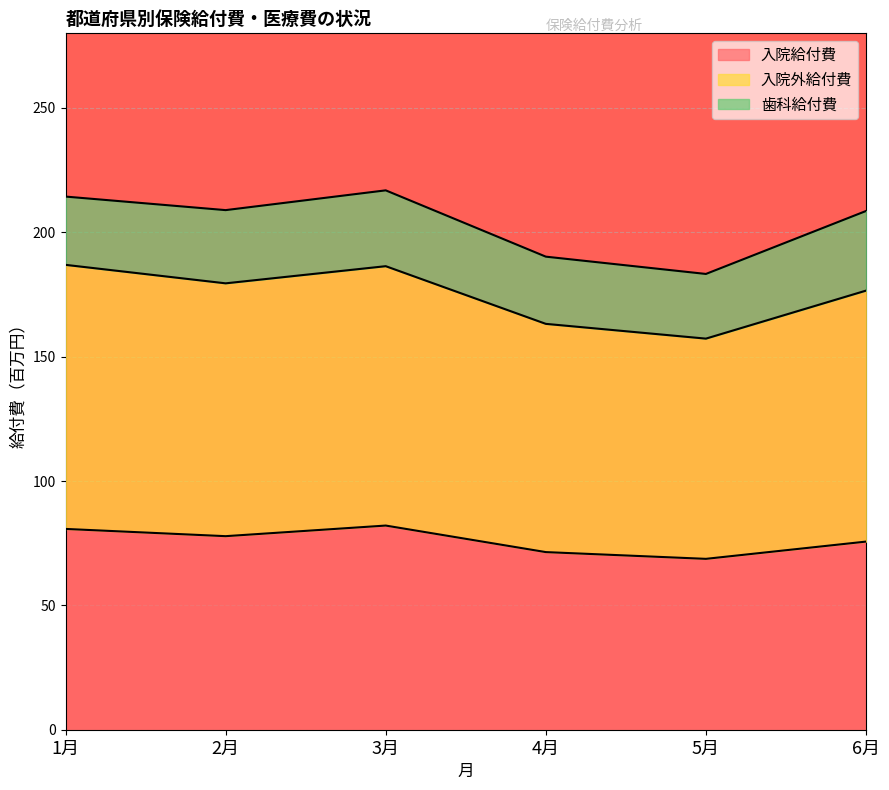

What is the highest value of the 入院給付費 series?

82.1